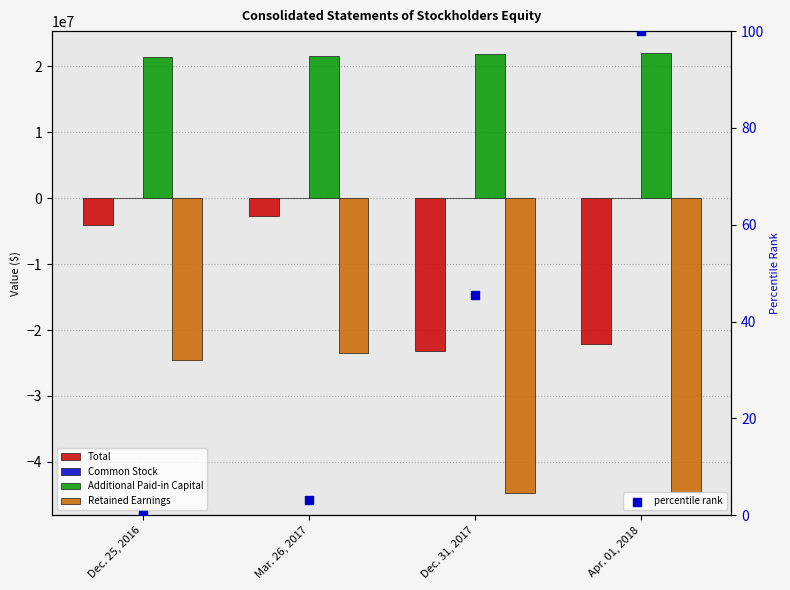

Is the value of Total at Dec. 25, 2016 greater than the value of percentile rank at Dec. 31, 2017?

No